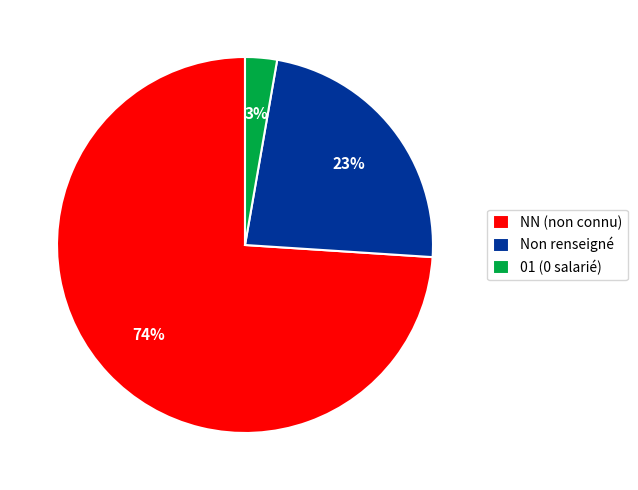

How many segments does this pie chart have?

3